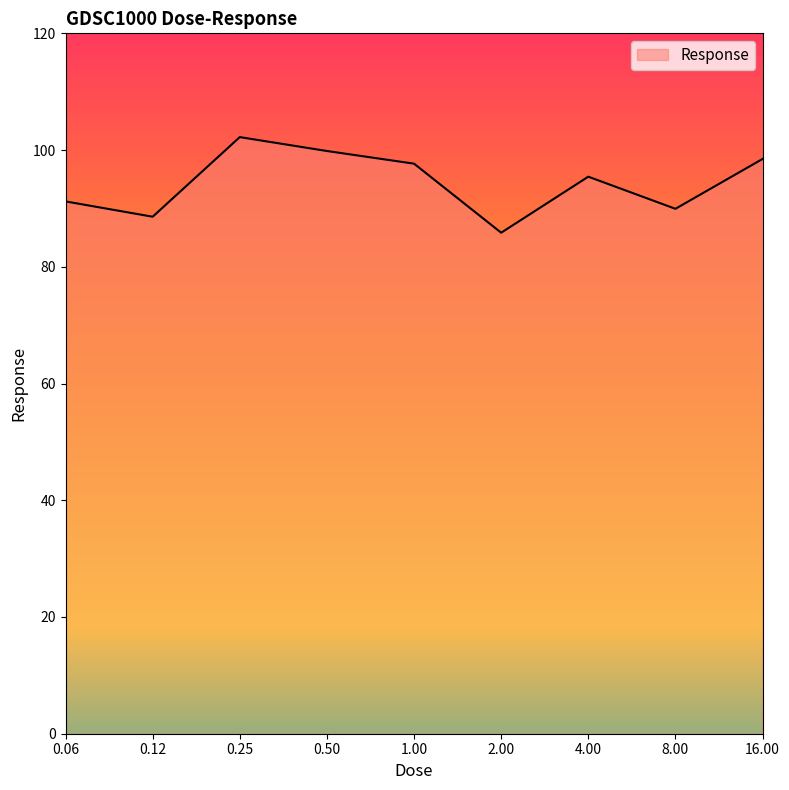

What is the minimum value shown in the chart?

85.8